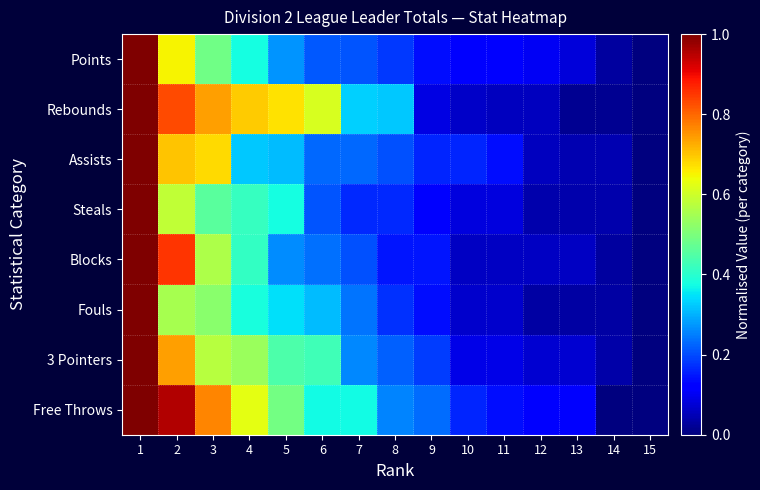

What is the total value across all series at 11?

0.8